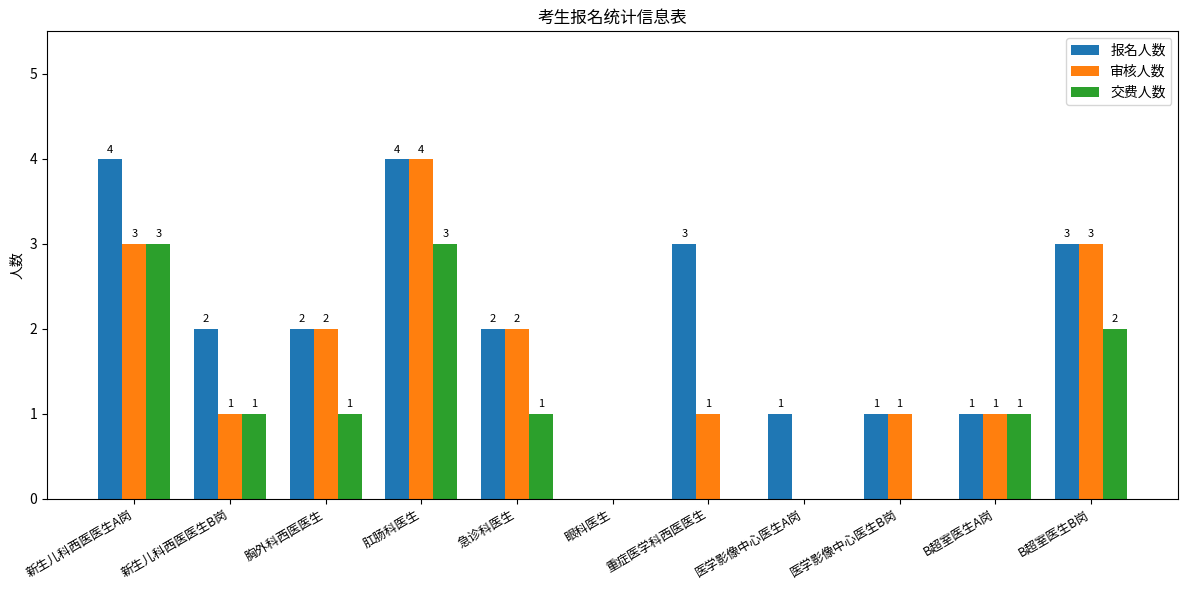

How many distinct data groups are displayed?

3